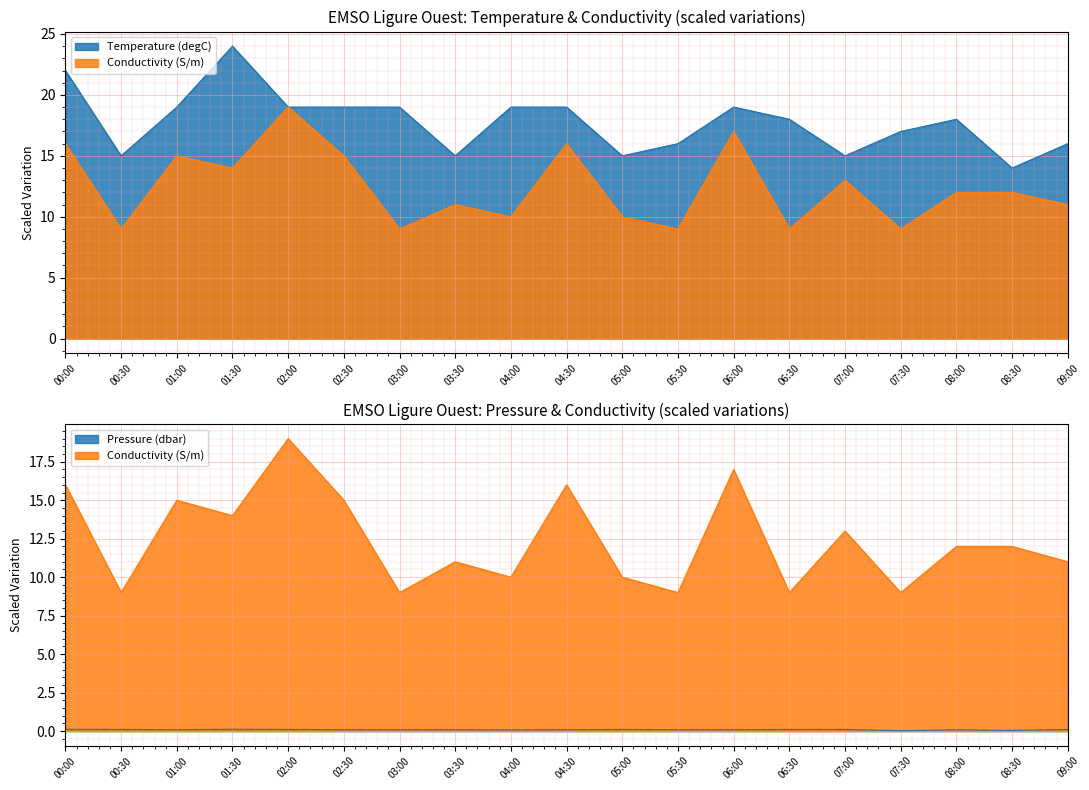

What is the difference between the highest and lowest values at 04:00?

18.9